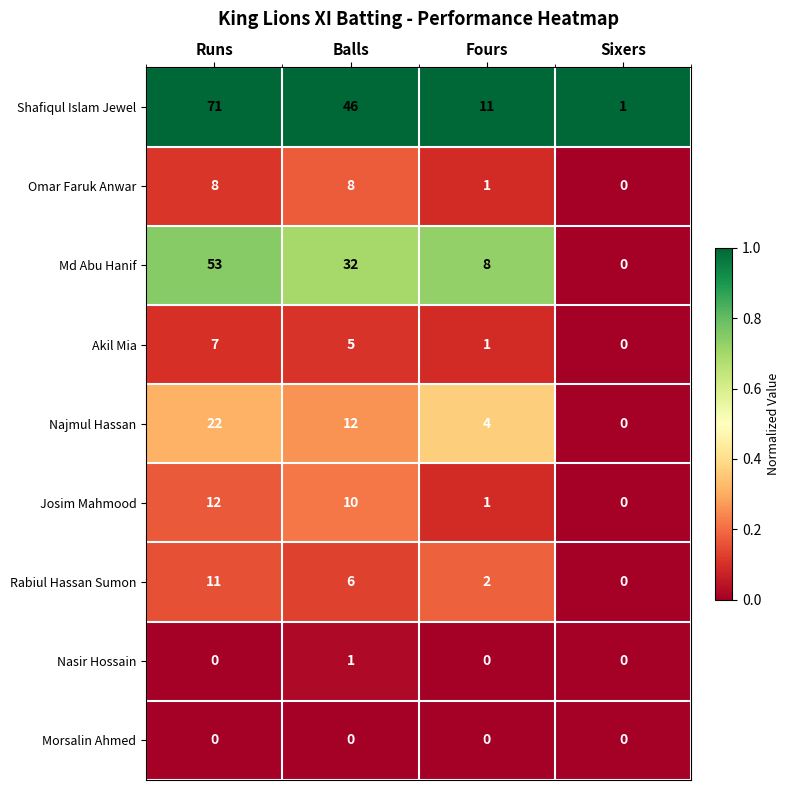

What is the difference between the Rabiul Hassan Sumon values at Runs and Balls?

5